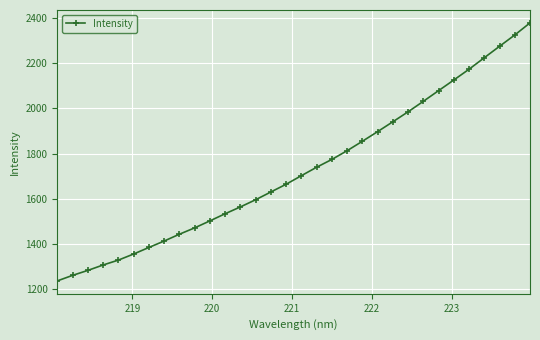

What is the greatest value displayed?

2378.5